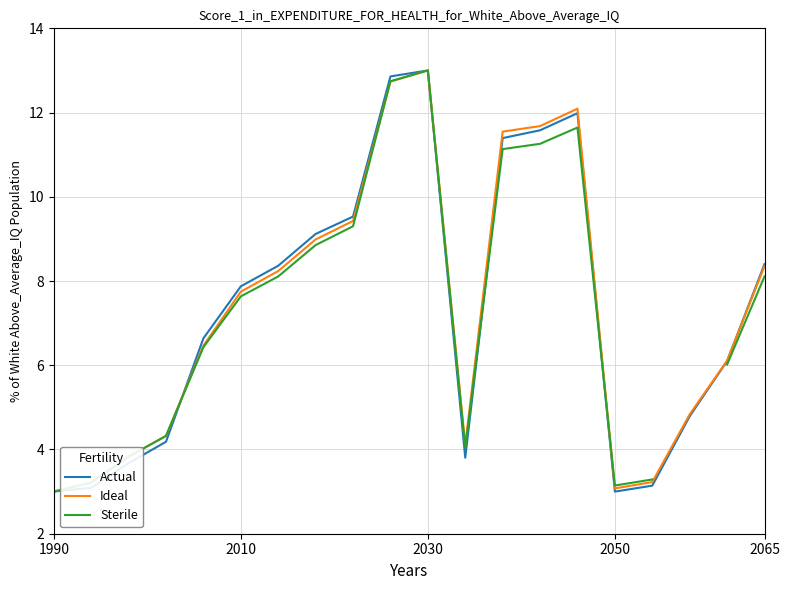

What are all the series names shown in the legend?

Actual, Ideal, Sterile